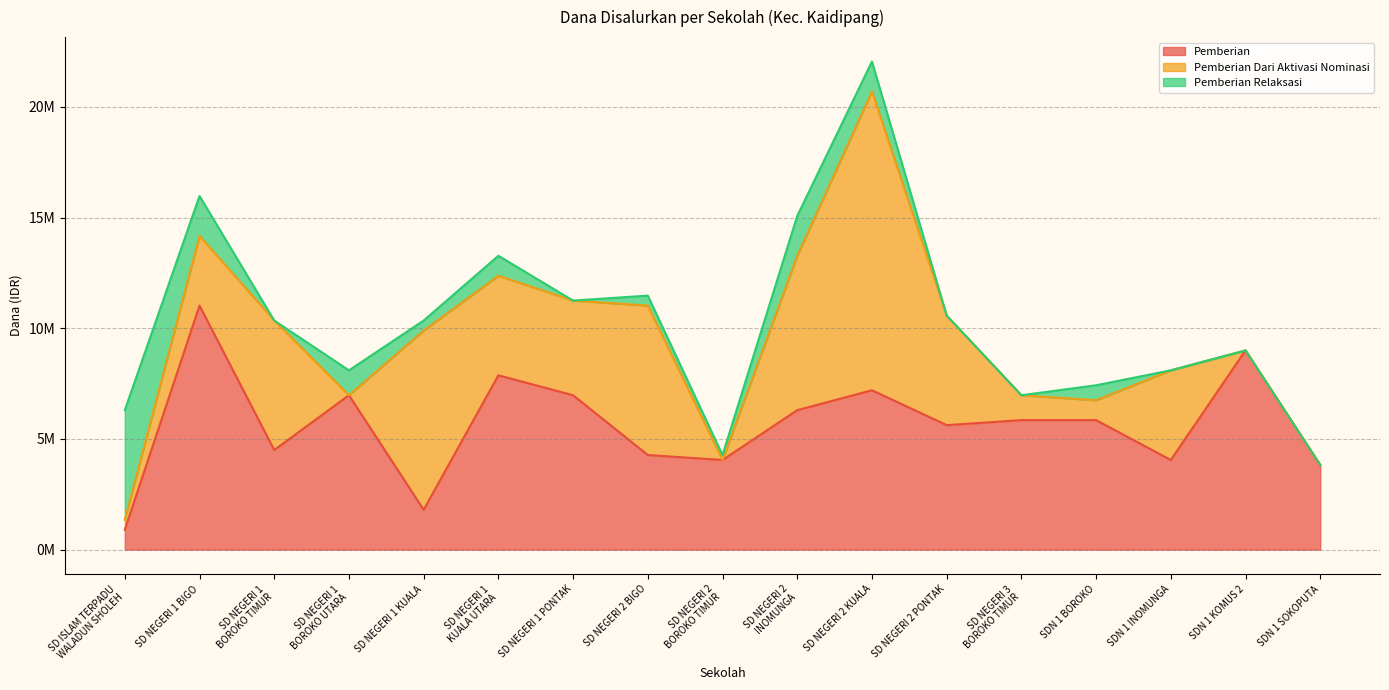

At which label does Pemberian Dari Aktivasi Nominasi reach its minimum?

SD NEGERI 1
BOROKO UTARA